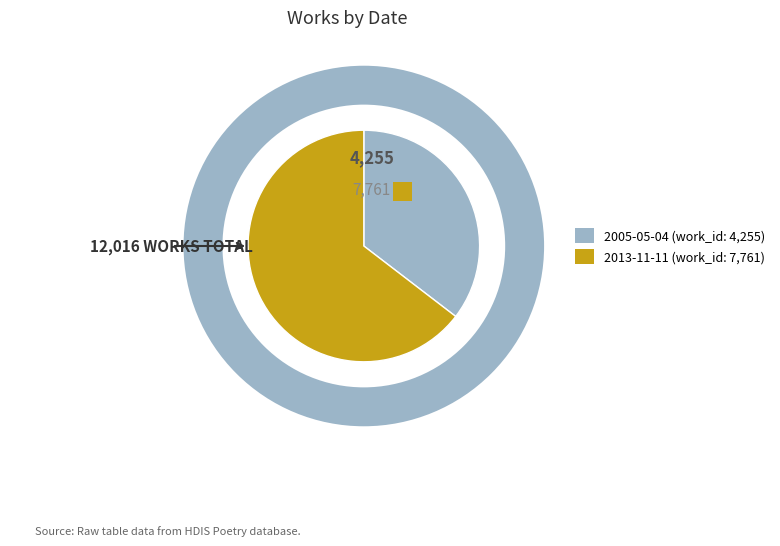

To the nearest percent, what is the difference between the largest and smallest slice percentages?

29%